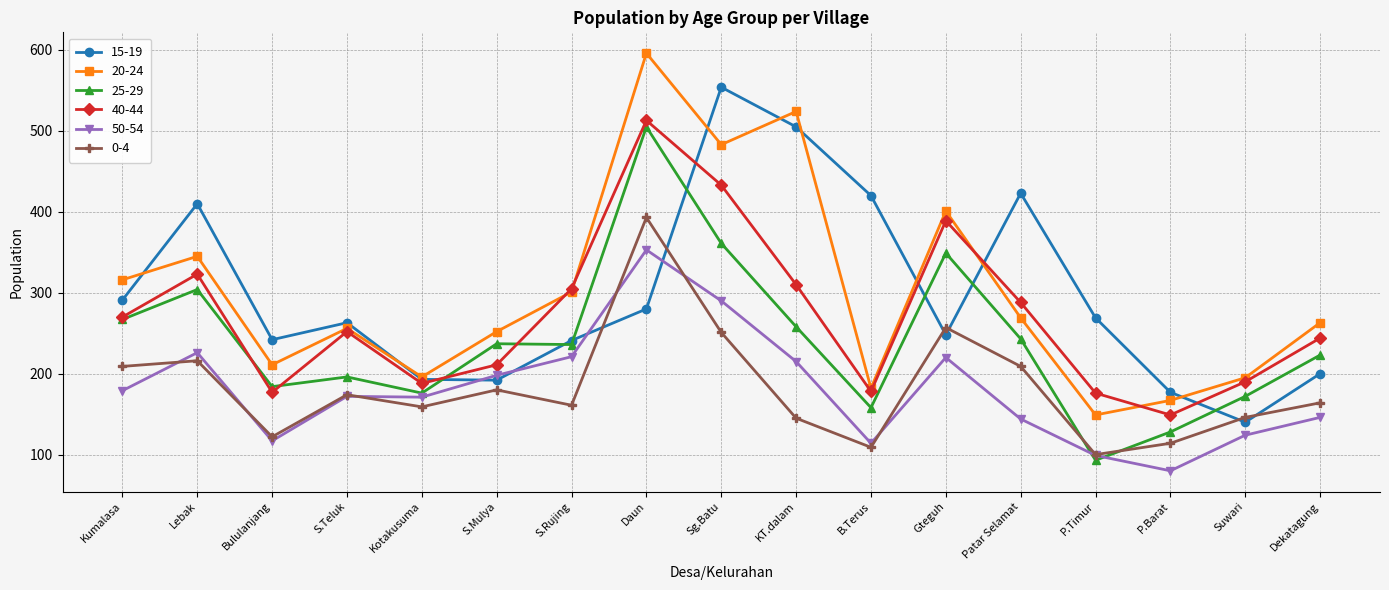

True or false: 0-4 has a value of 174 at S.Teluk.

True